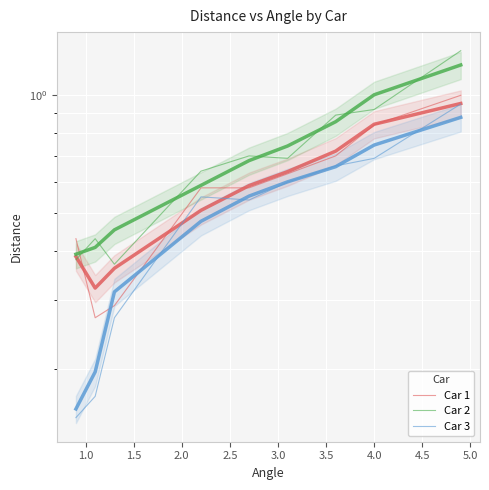

How many Car 1 values are between 0 and 1?

9